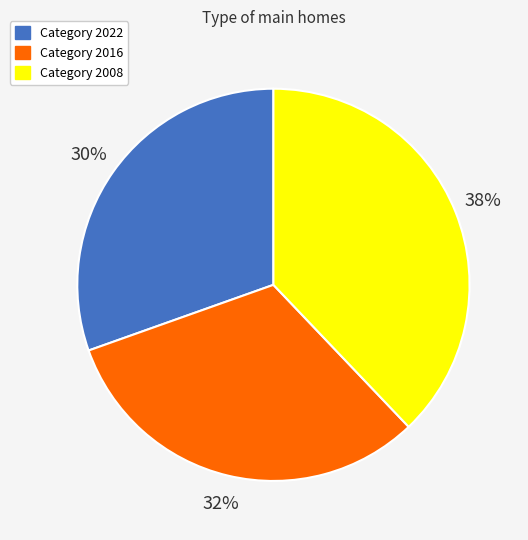

Is there any slice that represents more than half of the pie?

No